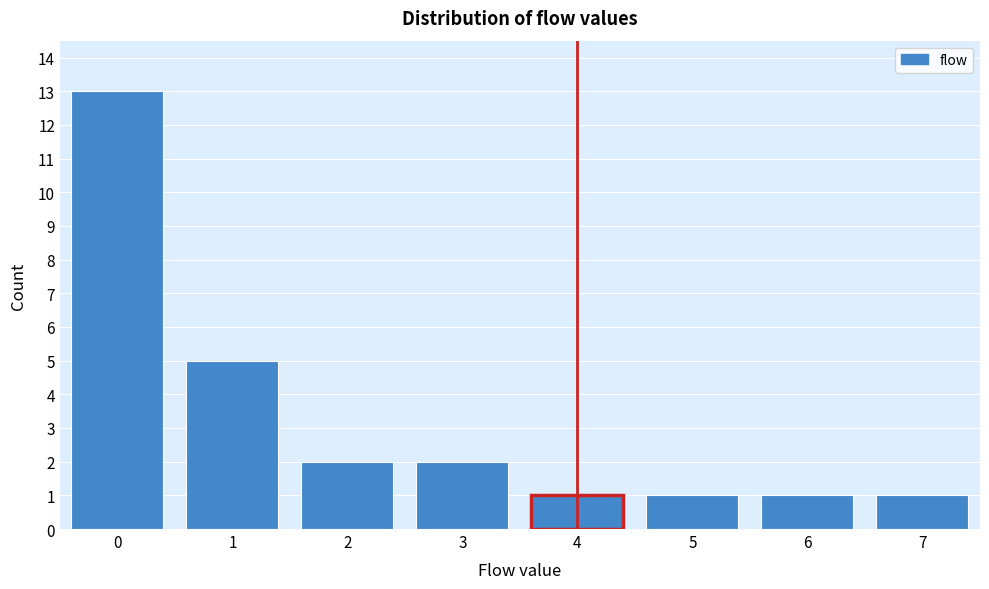

Reading left to right, transcribe this chart: for each bar, give the range it covers on the x-axis and its height. The values are not printed on the chart, so give them approximately, as read against the axis.

-0.5 to 0.5: 13
0.5 to 1.5: 5
1.5 to 2.5: 2
2.5 to 3.5: 2
3.5 to 4.5: 1
4.5 to 5.5: 1
5.5 to 6.5: 1
6.5 to 7.5: 1